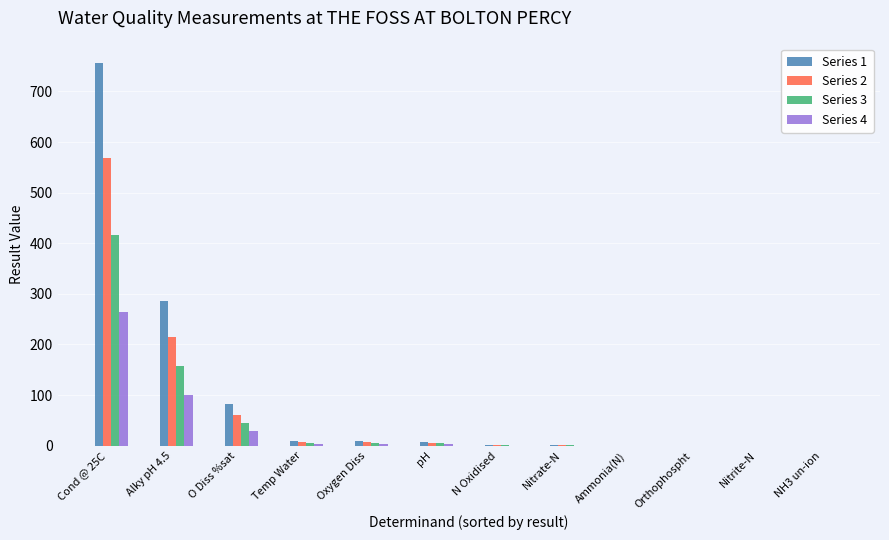

Which category has the highest value across all series?

Cond @ 25C